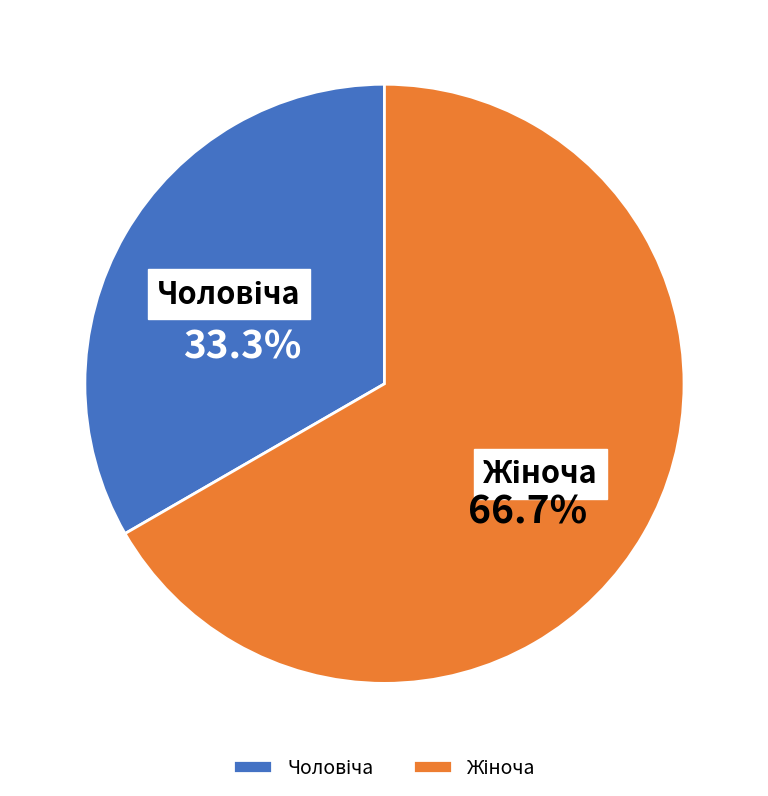

Is there any slice that represents more than half of the pie?

Yes